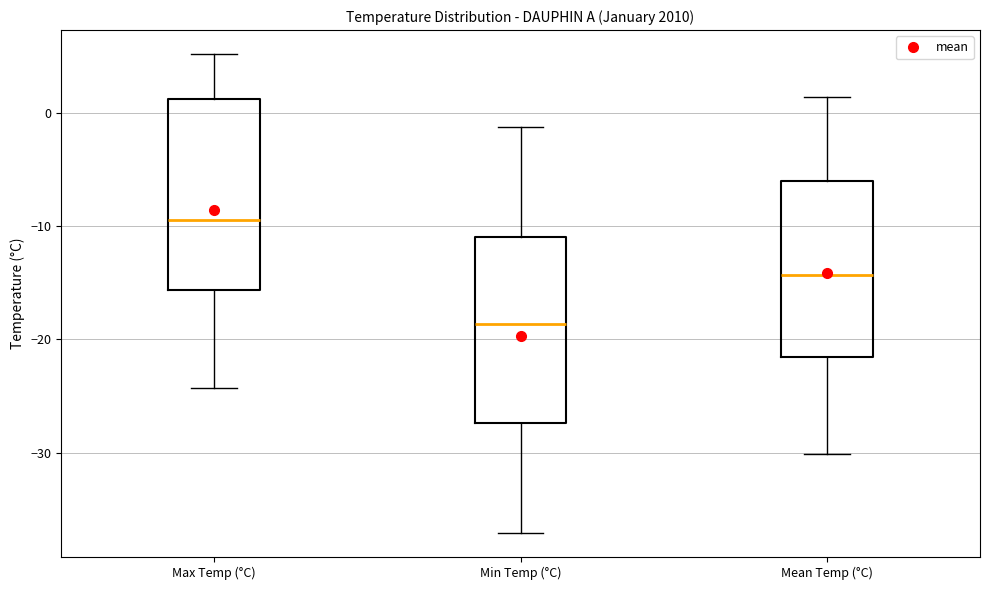

Where does the median line of the box for Max Temp (°C) sit on the y-axis? The values are not printed on the chart, so give them approximately, as read against the axis.

-9